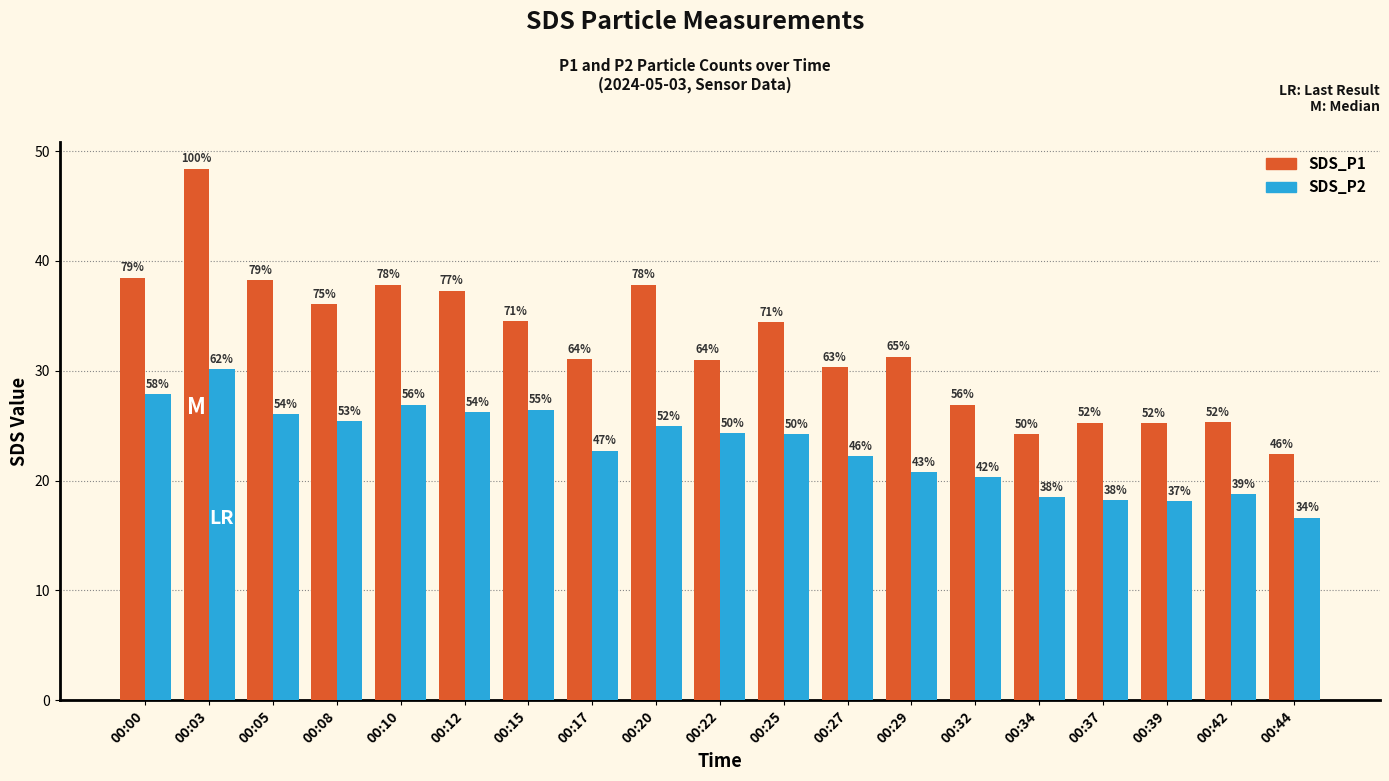

What are all the series names shown in the legend?

SDS_P1, SDS_P2